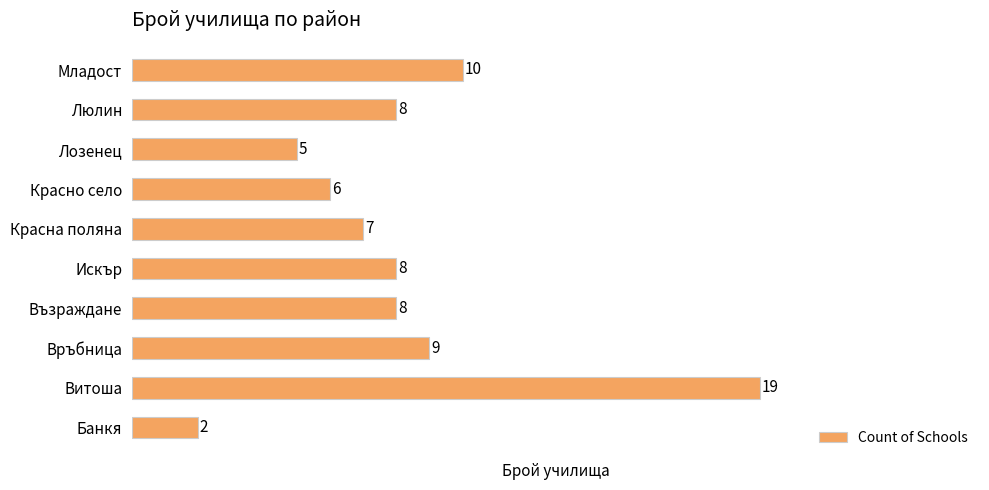

Reading bottom to top, what are all the values shown in this chart?

2	19	9	8	8	7	6	5	8	10